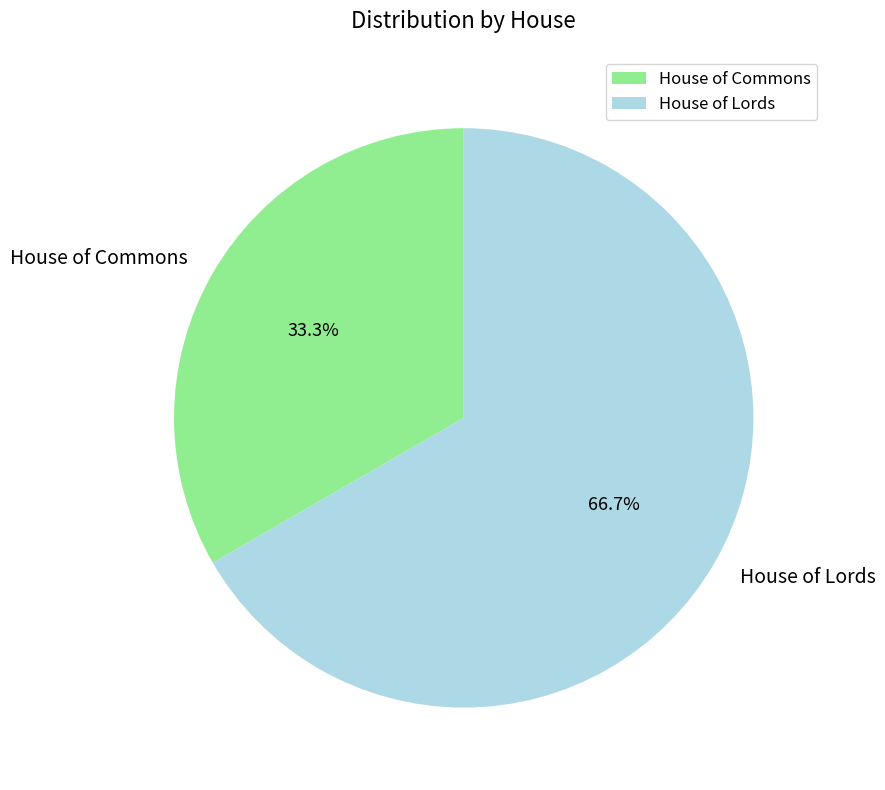

Which category has the smallest portion of the pie?

House of Commons